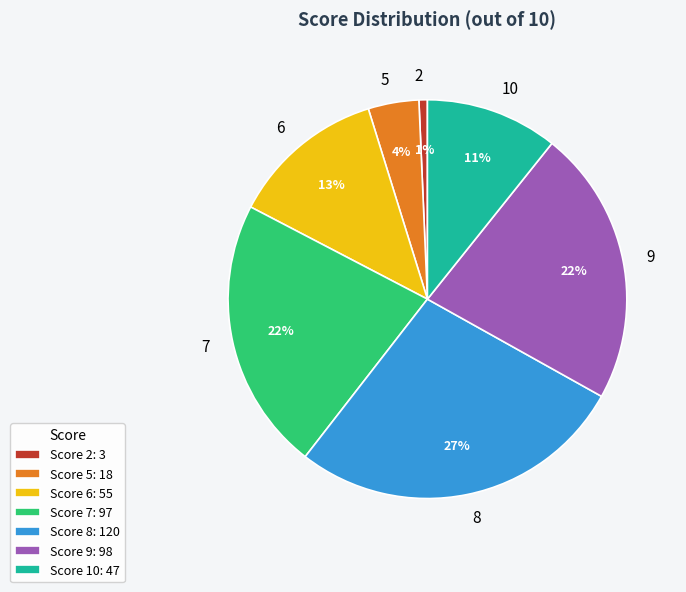

Is the sum of 5 and 8 greater than half?

No